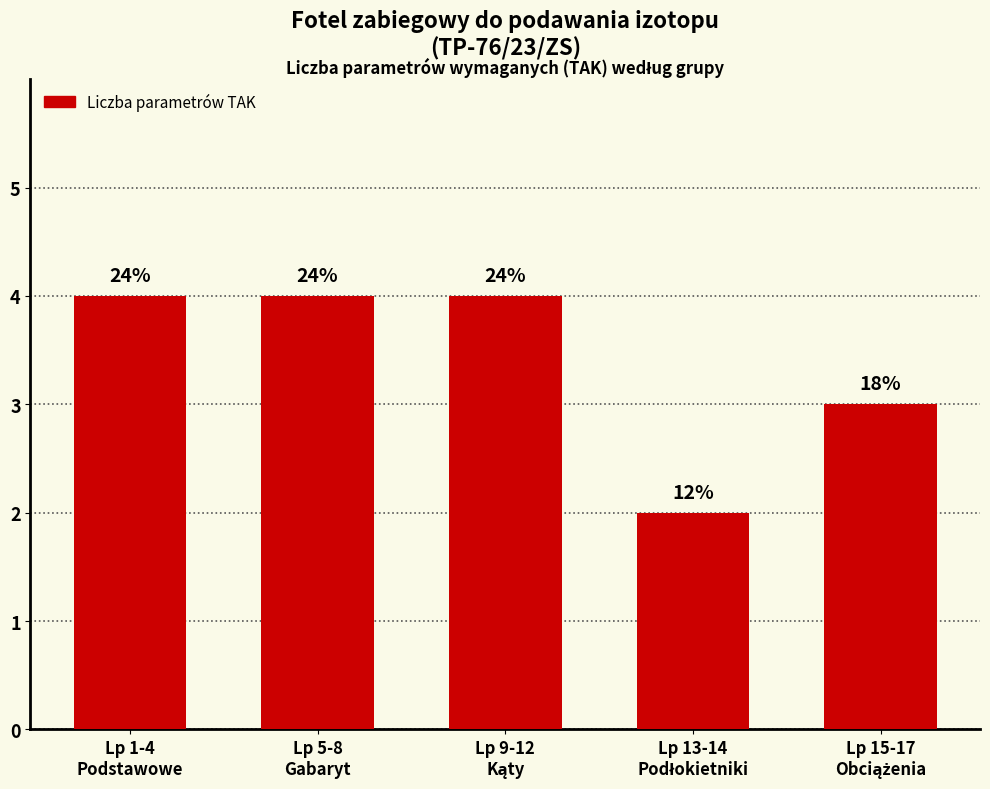

Is it true that the value at Lp 1-4
Podstawowe is 4?

True